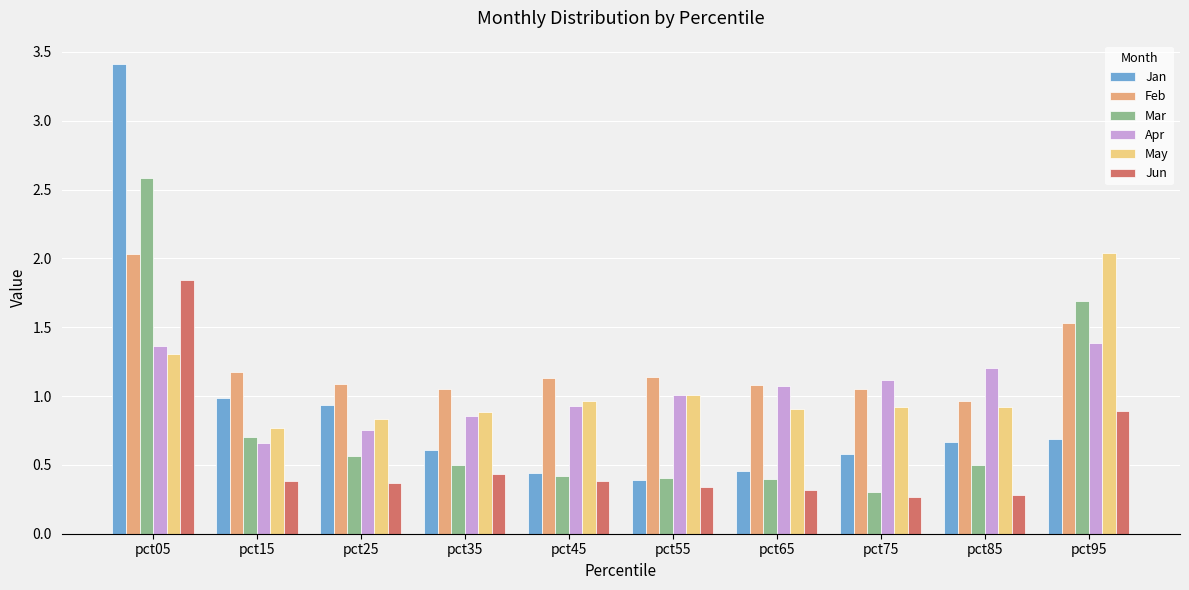

What is the difference between the May values at pct55 and pct65?

0.1